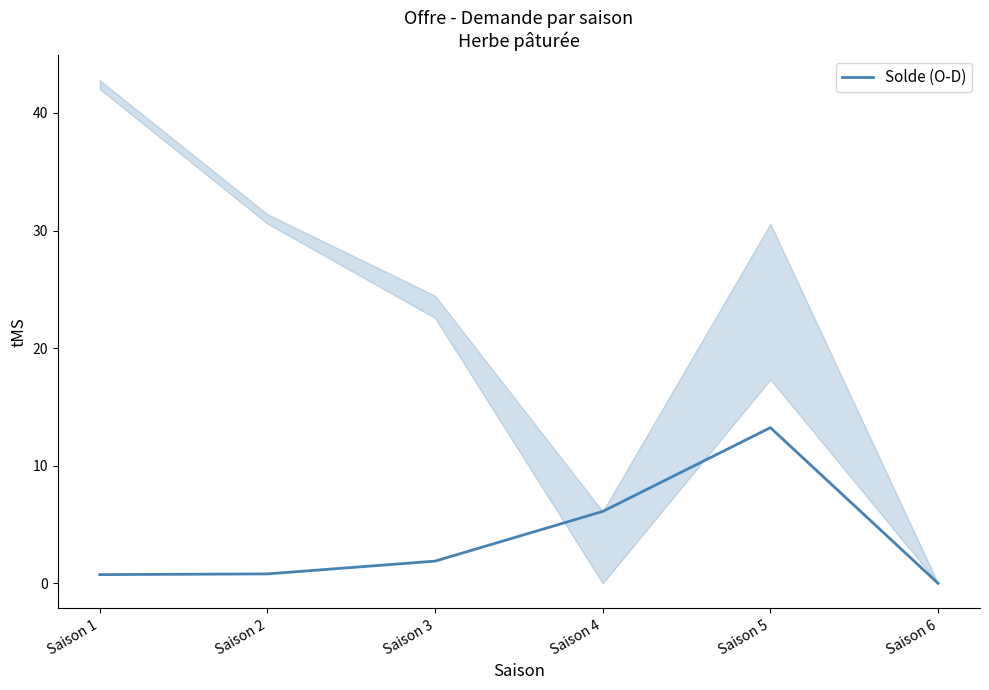

Between Saison 2 and Saison 3, which is larger?

Saison 3